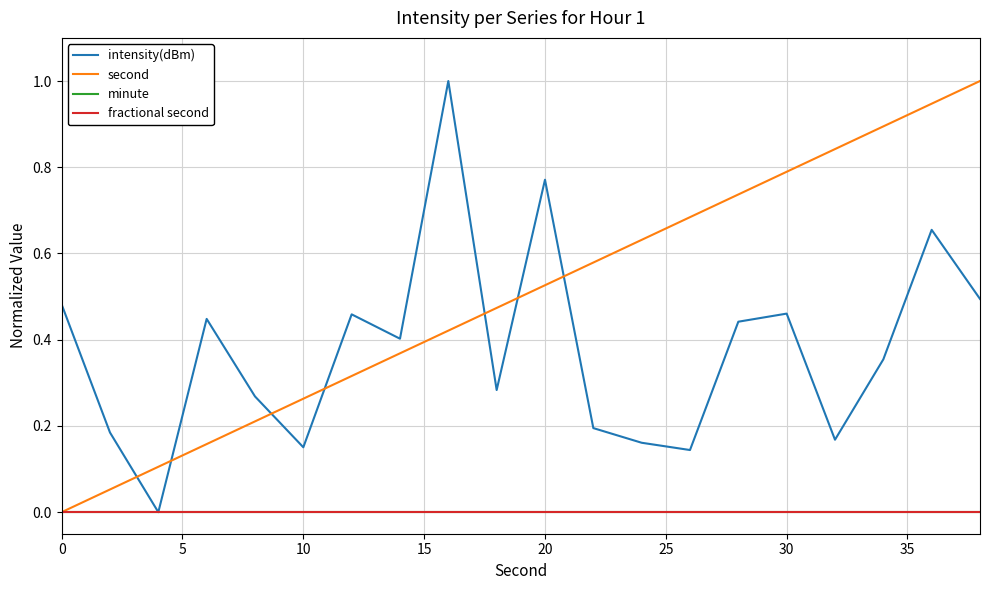

Which series has the largest total across all categories?

second